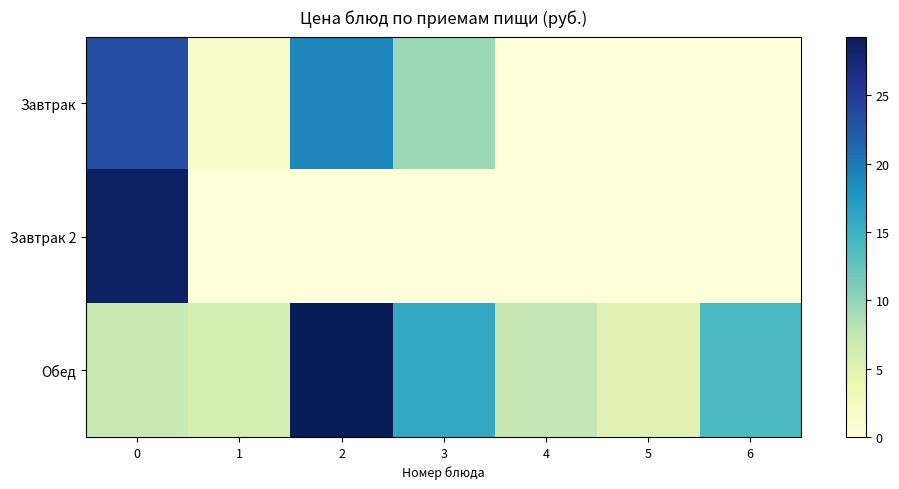

List the series in order of their peak value, lowest first.

row_0, row_1, row_2